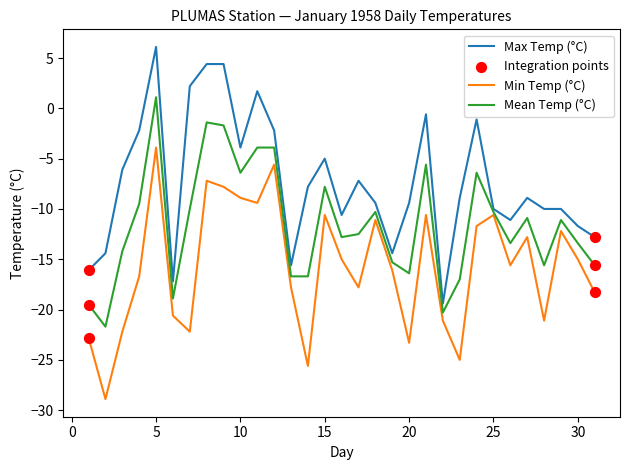

Which series has the largest total across all categories?

Max Temp (°C)